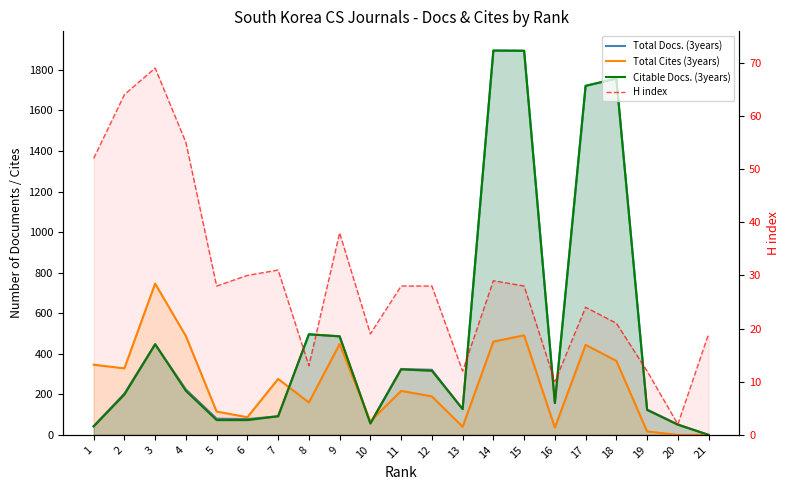

Where is Citable Docs. (3years) nearest to the value 947?

8